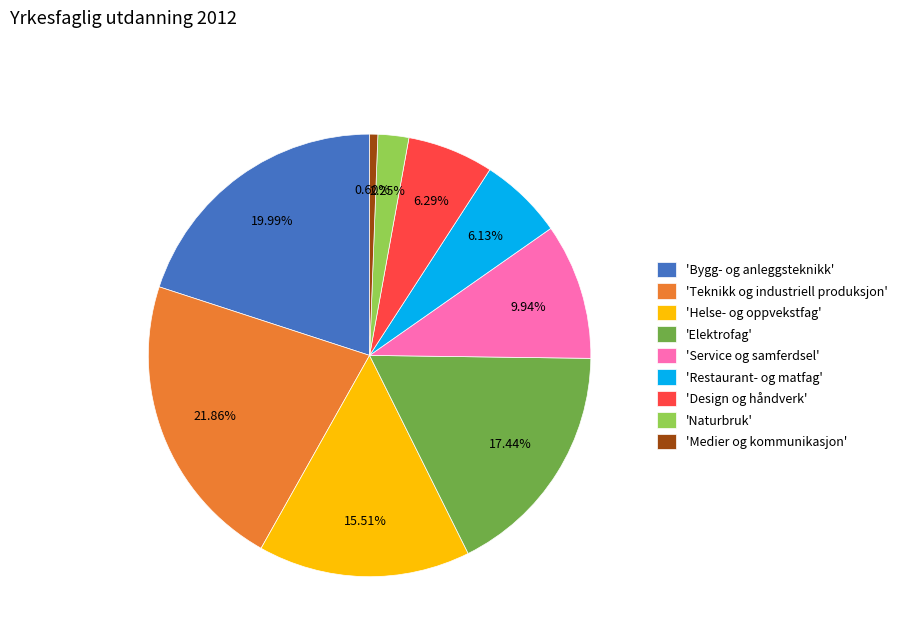

Combined, do 'Helse- og oppvekstfag' and 'Bygg- og anleggsteknikk' account for over 50%?

No